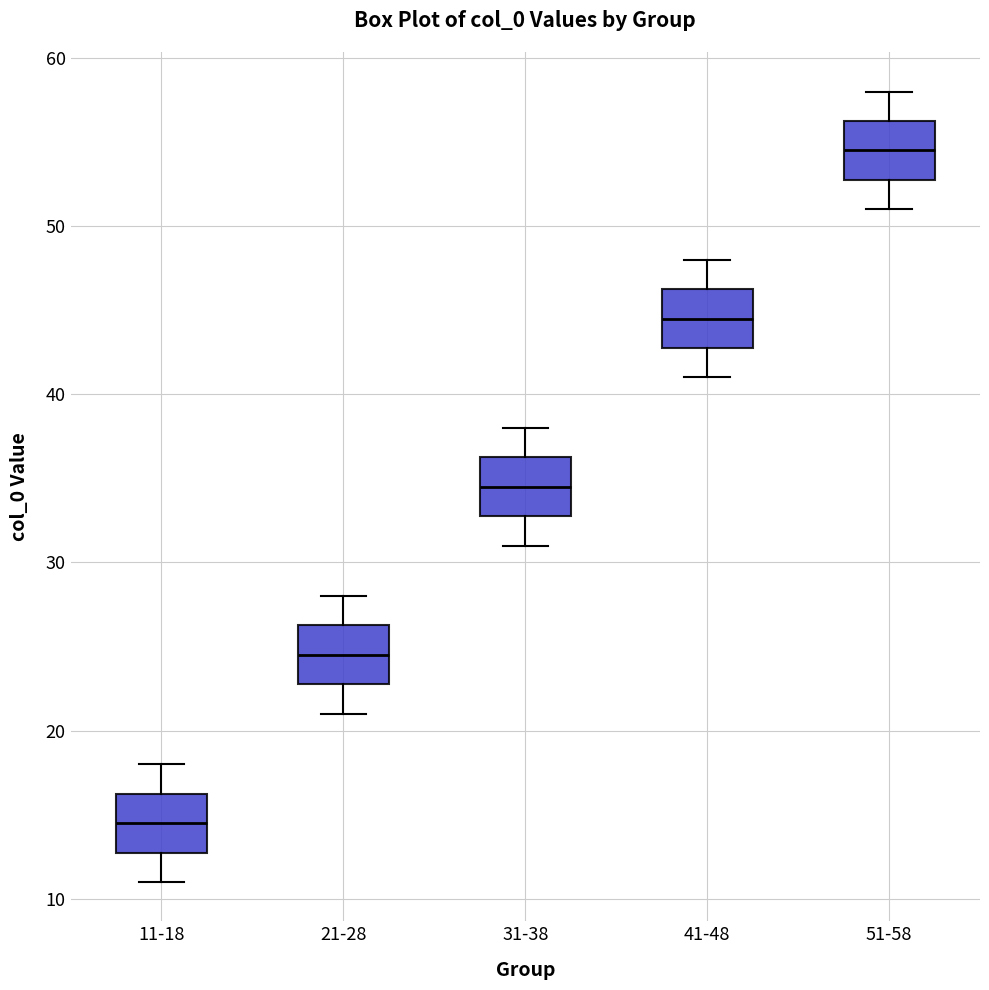

Reading left to right, transcribe this box plot: for each box, give where its median line is, the range the box spans, and where its two whiskers end, as read against the y-axis. The values are not printed on the chart, so give them approximately, as read against the axis.

11-18: median 15, box 13 to 16, whiskers 11 to 18
21-28: median 25, box 23 to 26, whiskers 21 to 28
31-38: median 35, box 33 to 36, whiskers 31 to 38
41-48: median 45, box 43 to 46, whiskers 41 to 48
51-58: median 55, box 53 to 56, whiskers 51 to 58